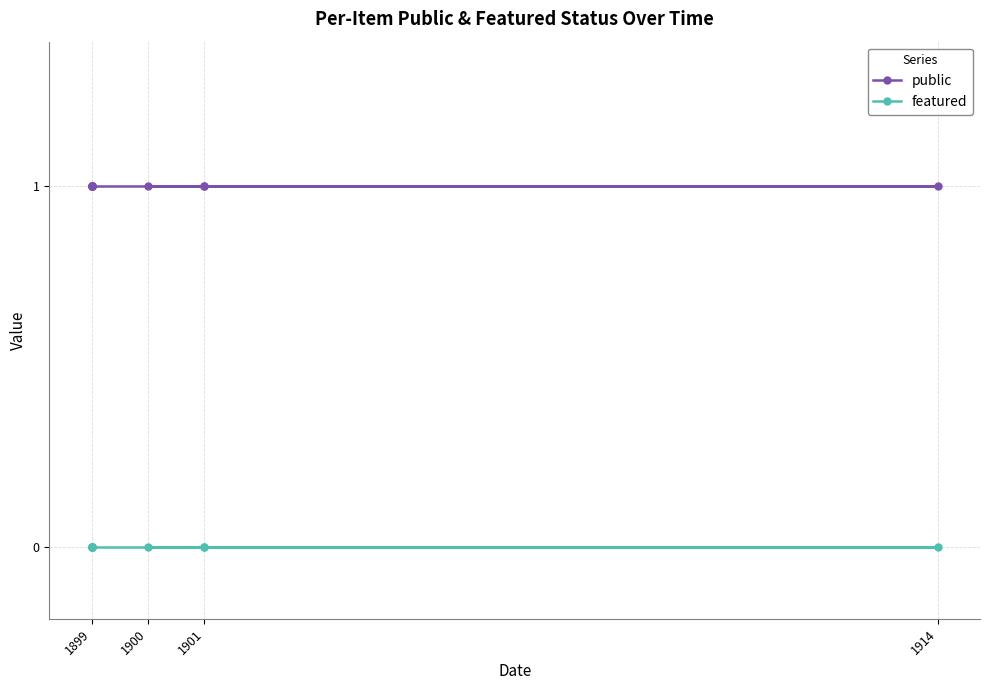

Reading left to right, extract all data points from this chart.

public: 1	1	1	1	1	1	1	1	1	1
featured: 0	0	0	0	0	0	0	0	0	0